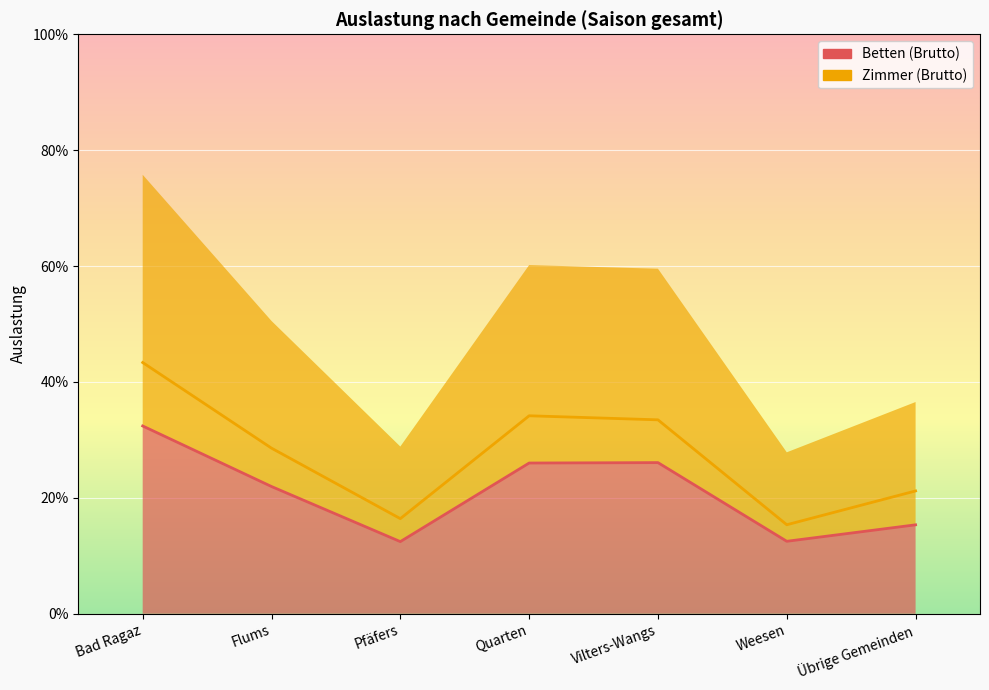

The Betten (Brutto) series shows 0.4 at Bad Ragaz. True or false?

False